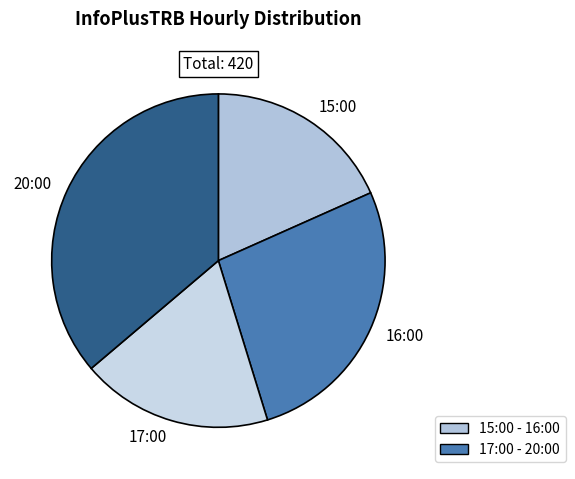

Is the sum of 16:00 and 20:00 greater than half?

Yes